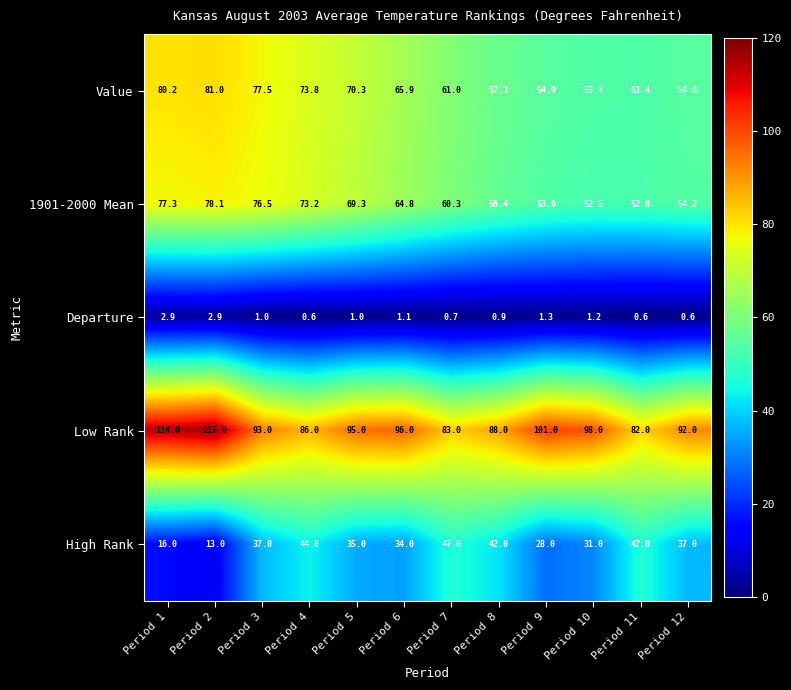

Which series changed the most between Period 5 and Period 9?

1901-2000 Mean